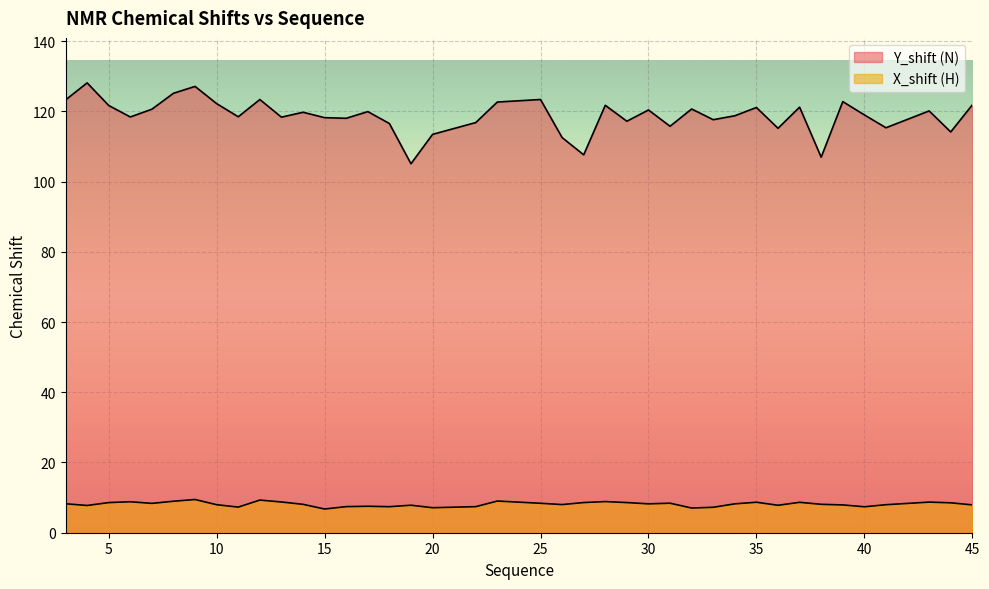

What is the value of the X_shift (H) point at the 3rd from the left?

8.6